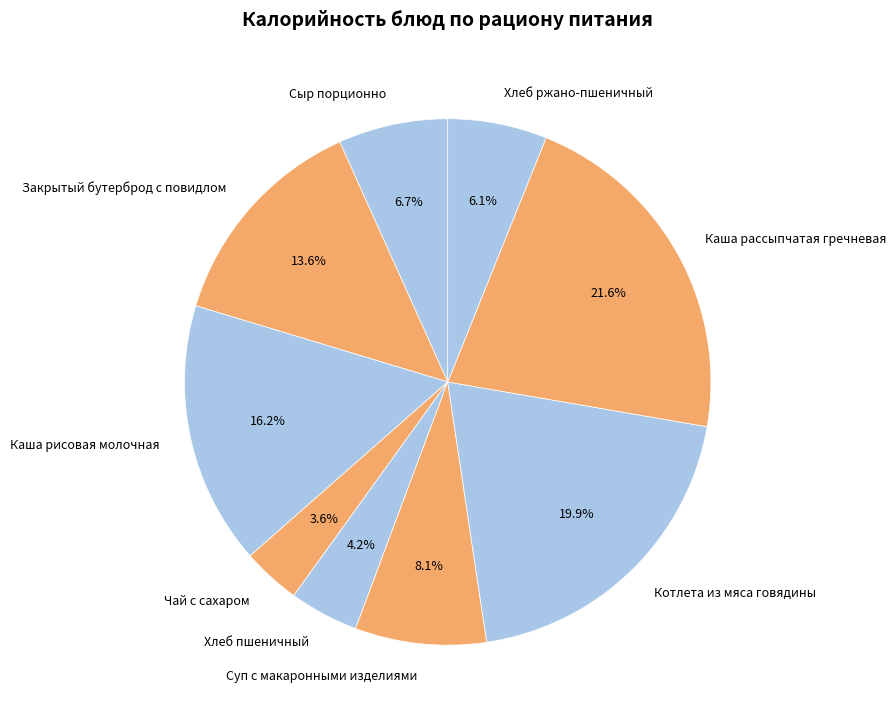

Does any single category account for the majority?

No